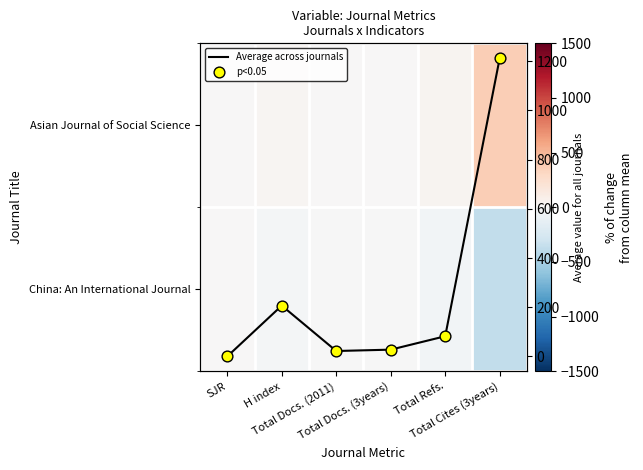

The Asian Journal of Social Science series shows 31.5 at H index. True or false?

True